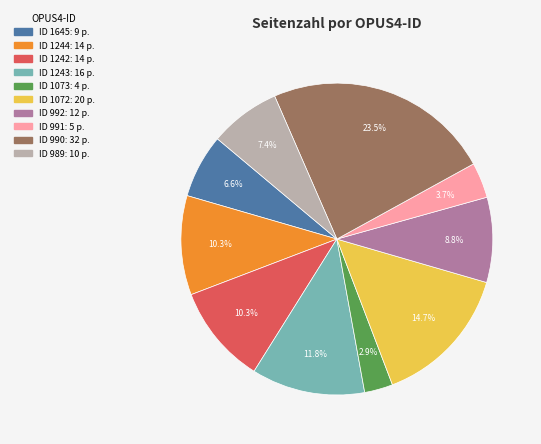

Count the number of slices in the pie.

10